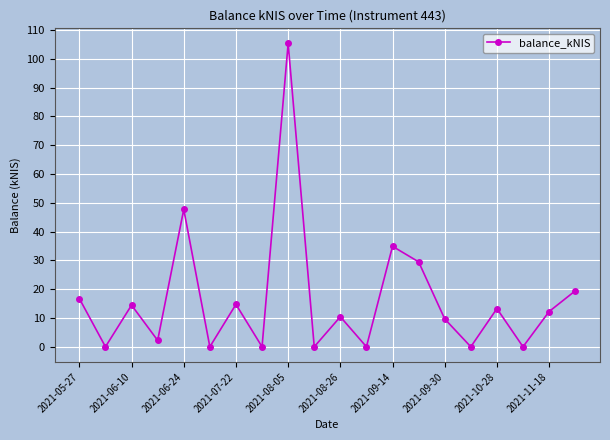

What is the difference between the maximum and second lowest values?

105.3